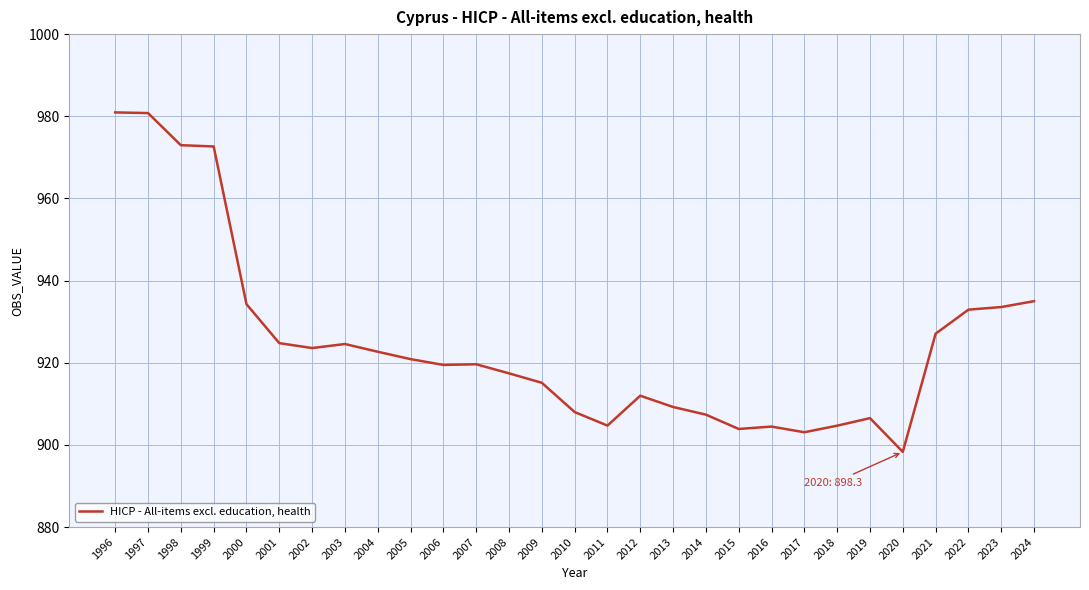

Which has a higher value, 2019 or 2001?

2001